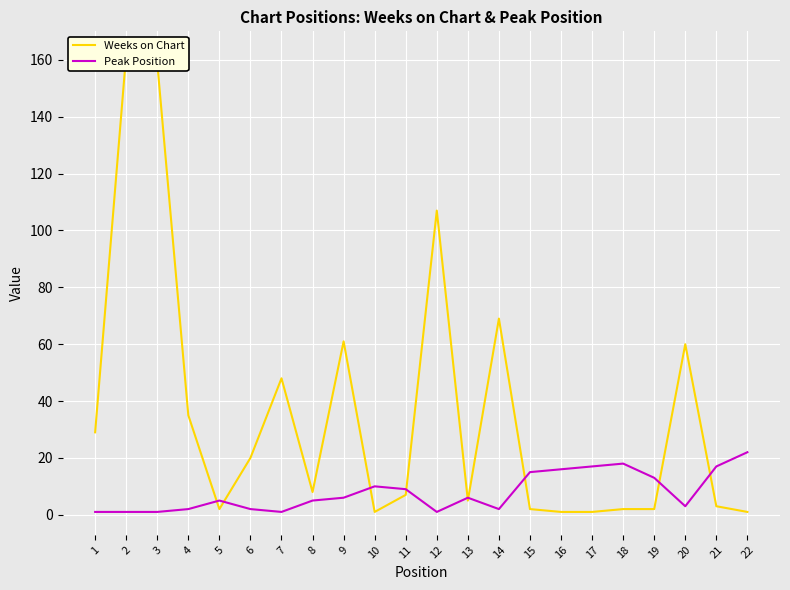

How many data points in Weeks on Chart are less than 8?

11